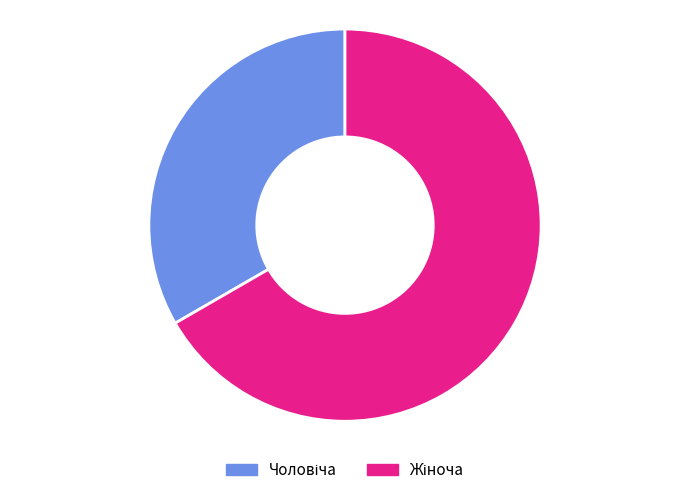

Is there any slice that represents more than half of the pie?

Yes